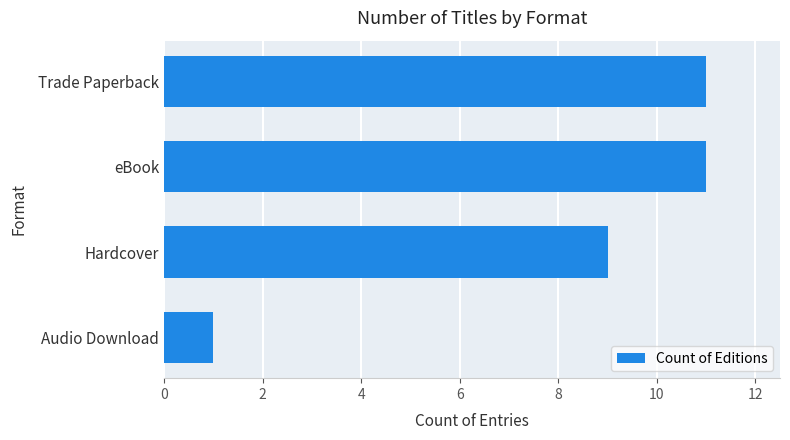

What is the change in value from Audio Download to Trade Paperback?

+10